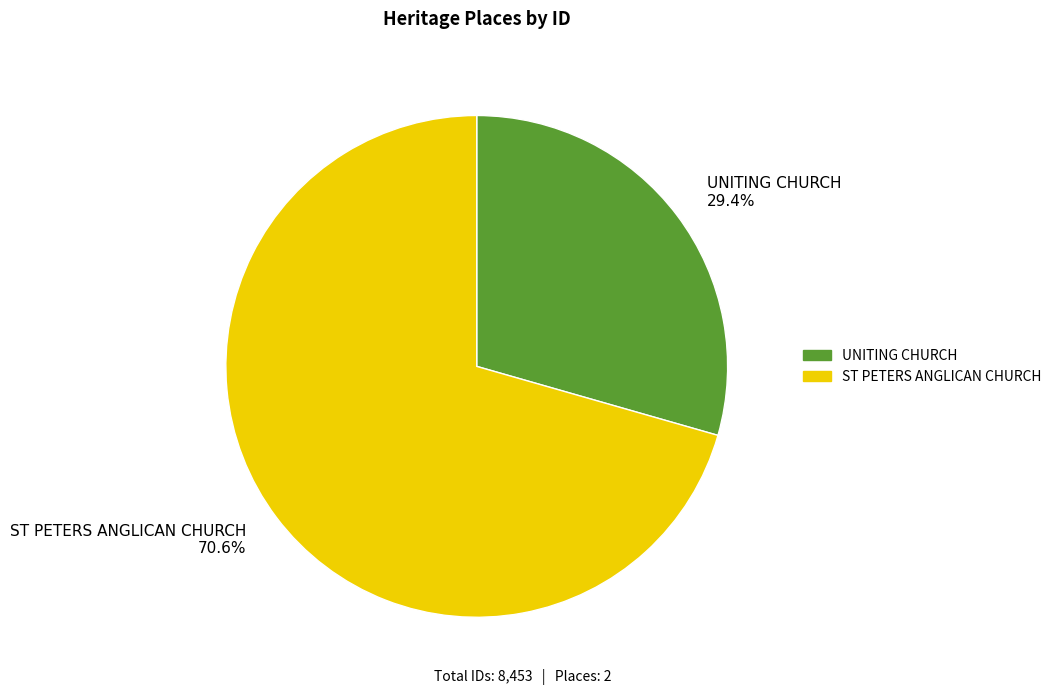

To the nearest percent, what is the combined percentage of UNITING CHURCH and ST PETERS ANGLICAN CHURCH?

100%